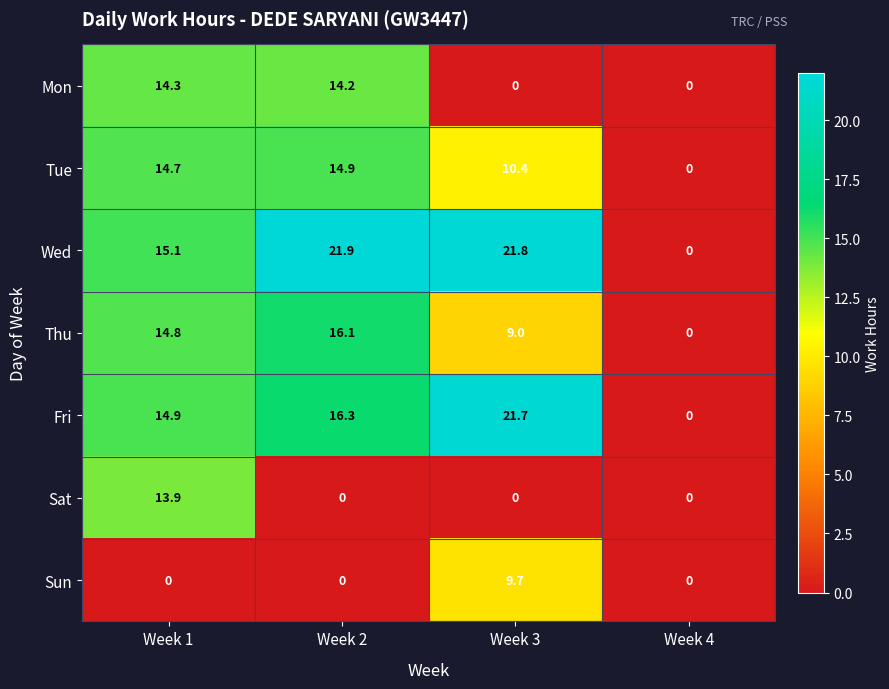

The value of Mon at Week 1 is 18.7. True or false?

False